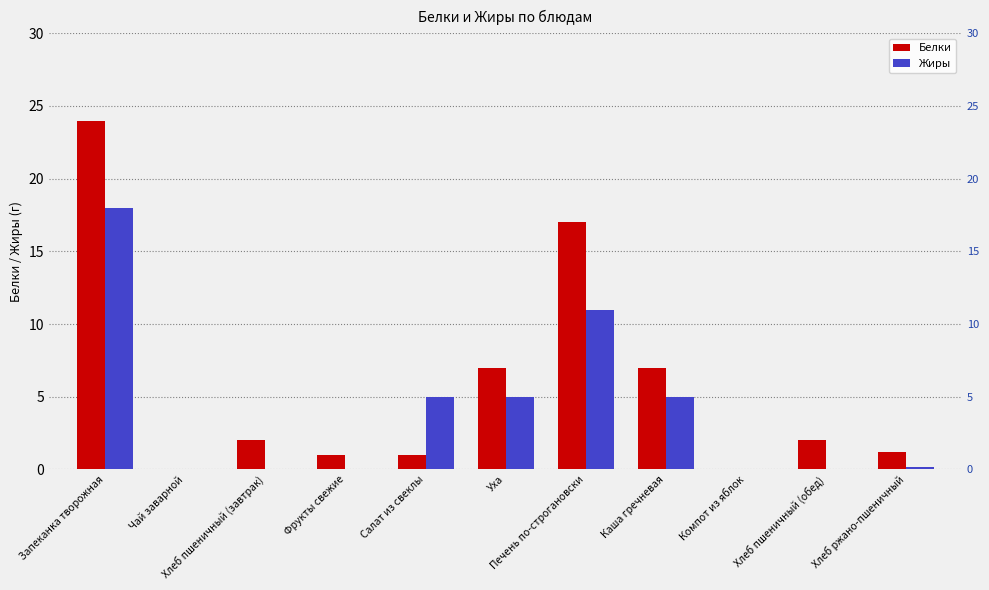

What are all the series names shown in the legend?

Белки, Жиры